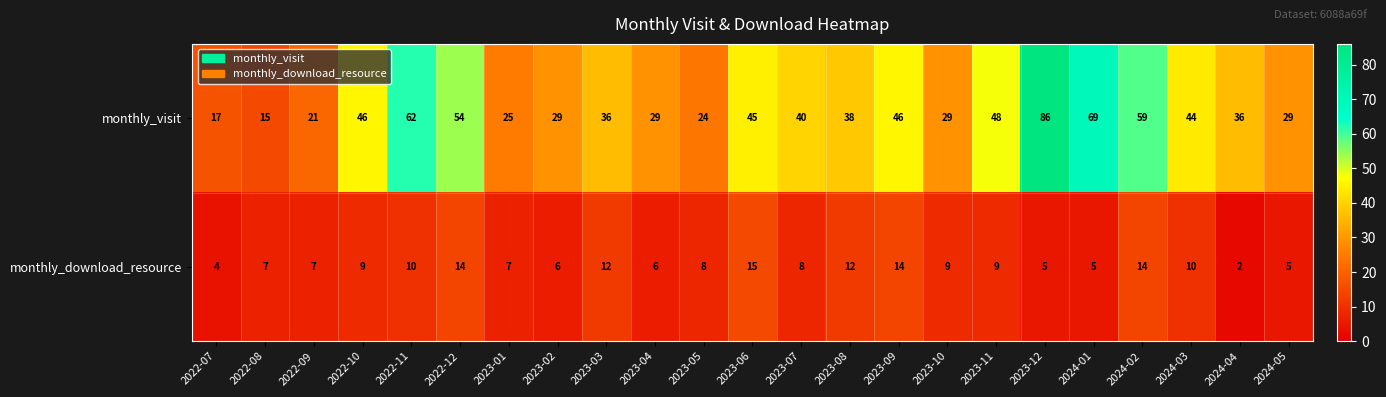

At which category does the chart reach its minimum across all series?

2024-04